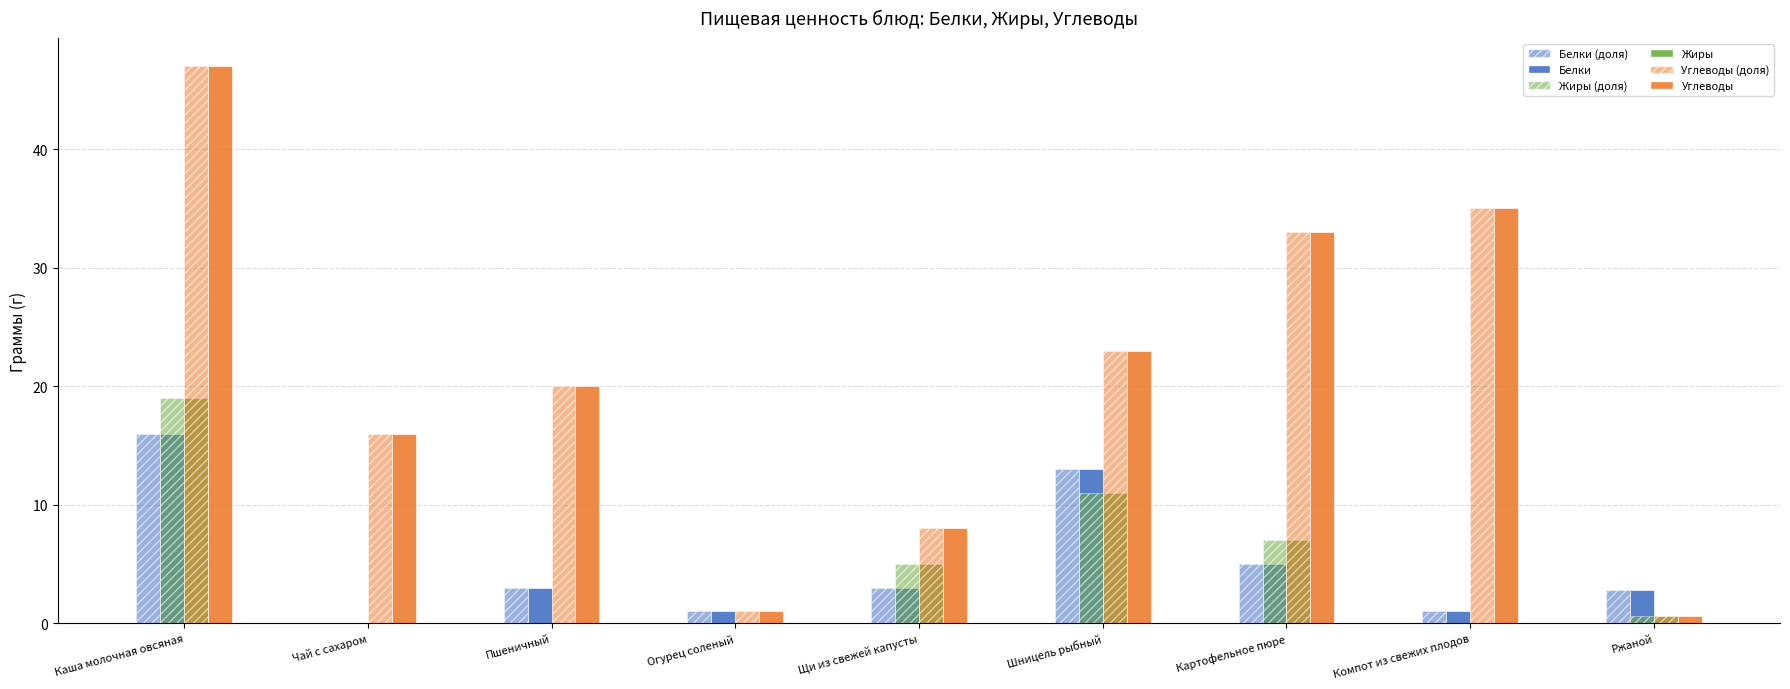

Reading left to right, extract all data points from this chart.

Белки (доля): Каша молочная овсяная=16.0	Чай с сахаром=0.0	Пшеничный=3.0	Огурец соленый=1.0	Щи из свежей капусты=3.0	Шницель рыбный=13.0	Картофельное пюре=5.0	Компот из свежих плодов=1.0	Ржаной=2.8
Белки: Каша молочная овсяная=16.0	Чай с сахаром=0.0	Пшеничный=3.0	Огурец соленый=1.0	Щи из свежей капусты=3.0	Шницель рыбный=13.0	Картофельное пюре=5.0	Компот из свежих плодов=1.0	Ржаной=2.8
Жиры (доля): Каша молочная овсяная=19.0	Чай с сахаром=0.0	Пшеничный=0.0	Огурец соленый=0.0	Щи из свежей капусты=5.0	Шницель рыбный=11.0	Картофельное пюре=7.0	Компот из свежих плодов=0.0	Ржаной=0.6
Жиры: Каша молочная овсяная=19.0	Чай с сахаром=0.0	Пшеничный=0.0	Огурец соленый=0.0	Щи из свежей капусты=5.0	Шницель рыбный=11.0	Картофельное пюре=7.0	Компот из свежих плодов=0.0	Ржаной=0.6
Углеводы (доля): Каша молочная овсяная=47.0	Чай с сахаром=16.0	Пшеничный=20.0	Огурец соленый=1.0	Щи из свежей капусты=8.0	Шницель рыбный=23.0	Картофельное пюре=33.0	Компот из свежих плодов=35.0	Ржаной=0.6
Углеводы: Каша молочная овсяная=47.0	Чай с сахаром=16.0	Пшеничный=20.0	Огурец соленый=1.0	Щи из свежей капусты=8.0	Шницель рыбный=23.0	Картофельное пюре=33.0	Компот из свежих плодов=35.0	Ржаной=0.6